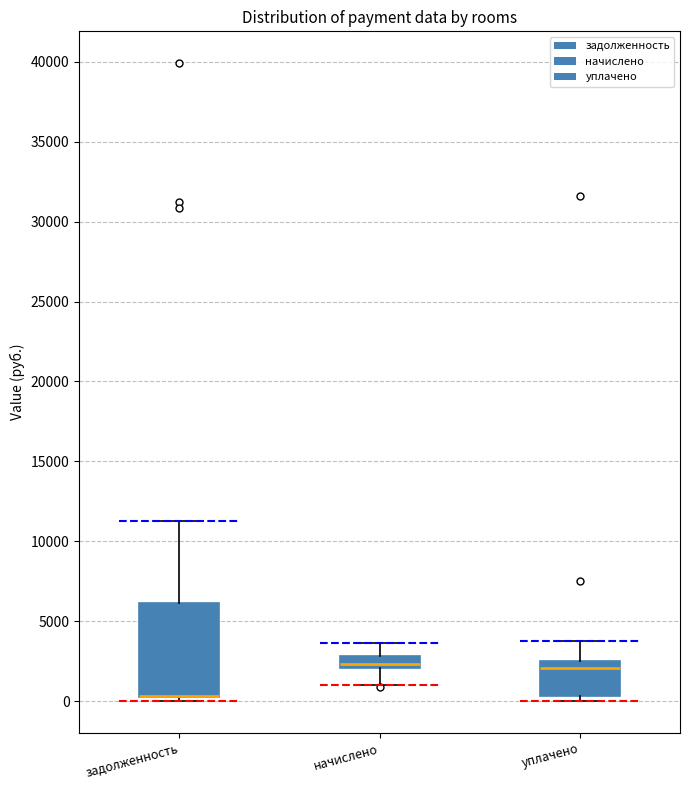

Which box is the tallest, from its lower edge to its upper edge?

задолженность